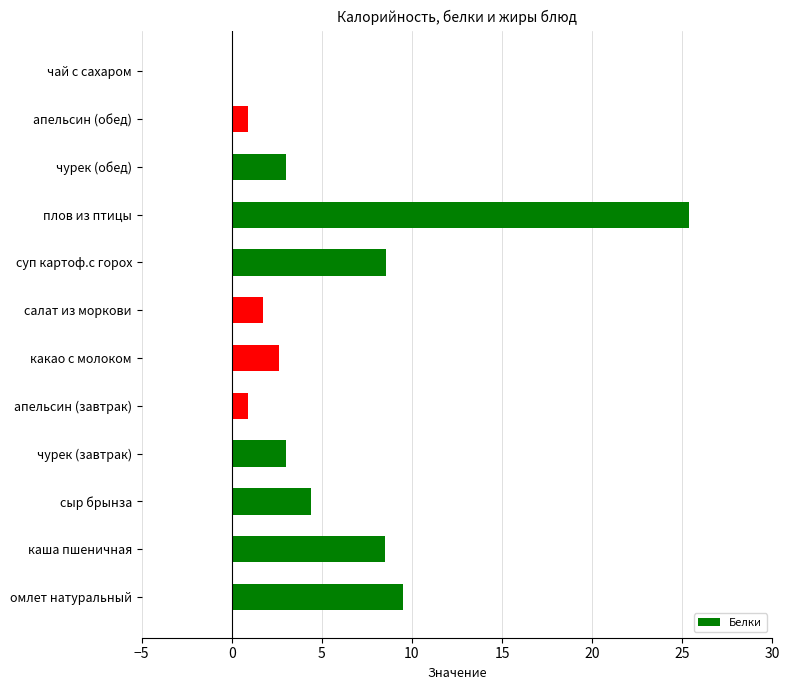

Where is the data nearest to the value 12?

омлет натуральный